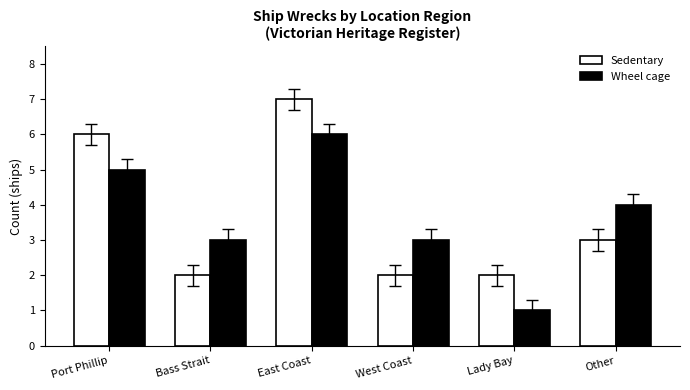

What is the difference between the maximum and second lowest values in the Wheel cage series?

3